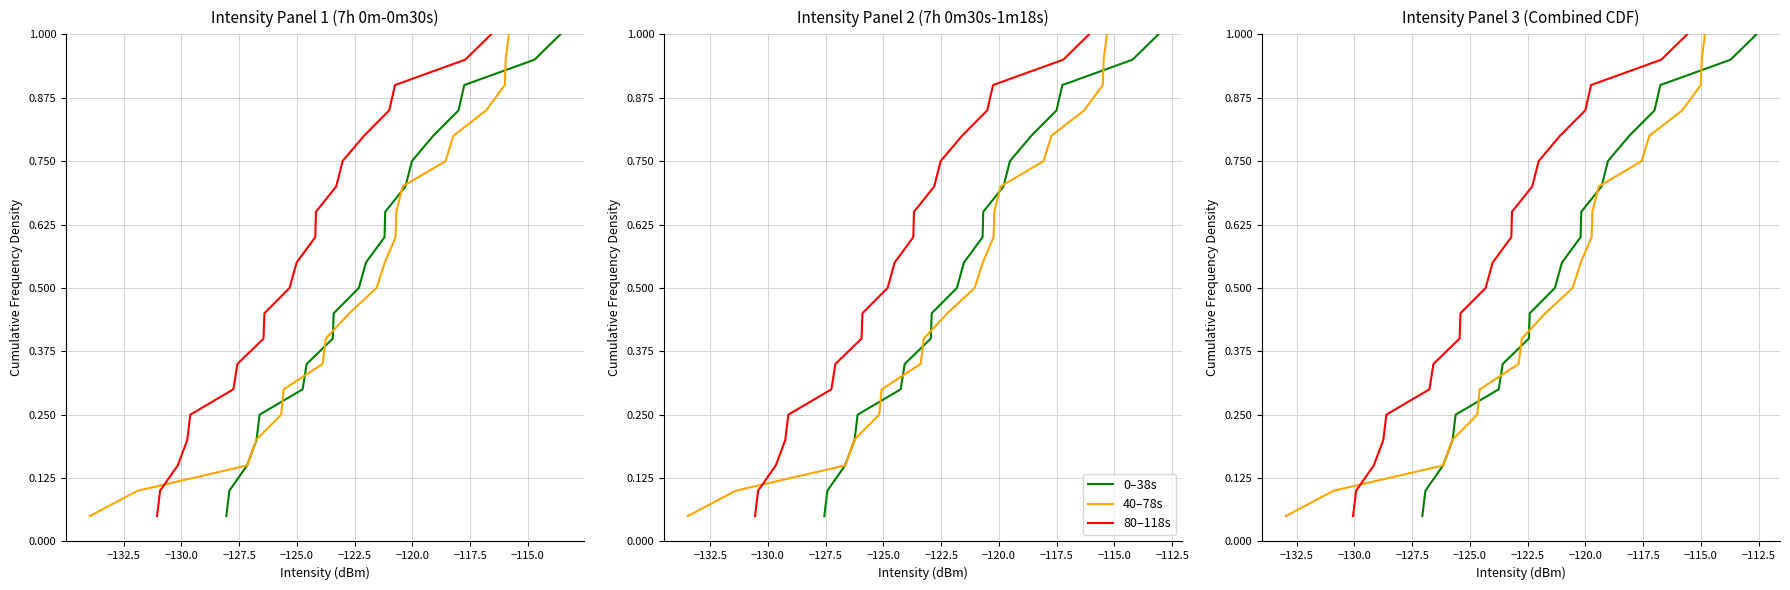

What is the smallest value displayed?

0.1